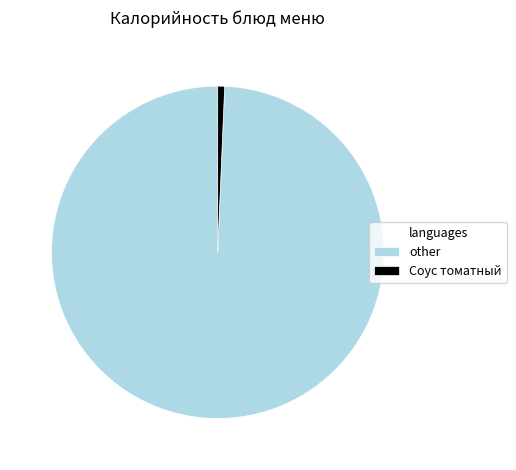

Is there any slice that represents more than half of the pie?

Yes